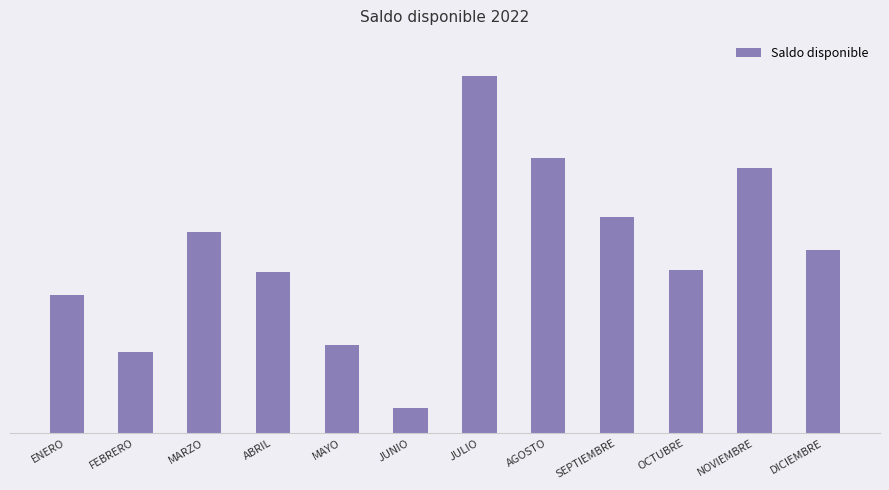

Reading left to right, what are all the values shown in this chart?

ENERO=431511.0	FEBRERO=344014.5	MARZO=528510.6	ABRIL=466986.1	MAYO=355409.1	JUNIO=259685.0	JULIO=765862.7	AGOSTO=640171.3	SEPTIEMBRE=550114.1	OCTUBRE=469379.5	NOVIEMBRE=625694.0	DICIEMBRE=500736.7